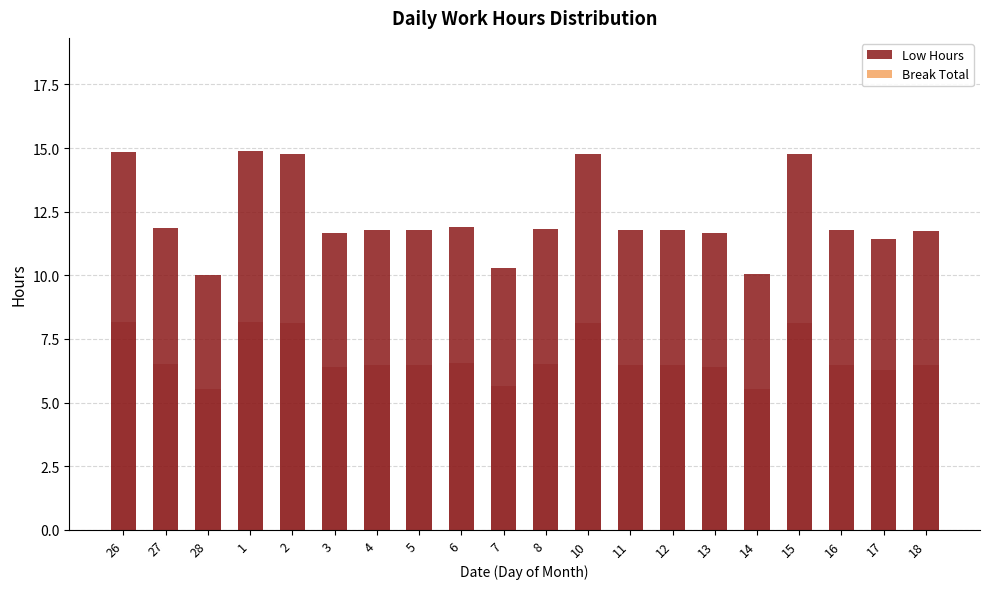

Reading left to right, what are all the values shown in this chart?

Low Hours: 26=14.8	27=11.8	28=10.0	1=14.9	2=14.8	3=11.7	4=11.8	5=11.8	6=11.9	7=10.3	8=11.8	10=14.8	11=11.8	12=11.8	13=11.7	14=10.1	15=14.8	16=11.8	17=11.4	18=11.8
Break Total: 26=0.0	27=0.0	28=0.0	1=0.0	2=0.0	3=0.0	4=0.0	5=0.0	6=0.0	7=0.0	8=0.0	10=0.0	11=0.0	12=0.0	13=0.0	14=0.0	15=0.0	16=0.0	17=0.0	18=0.0